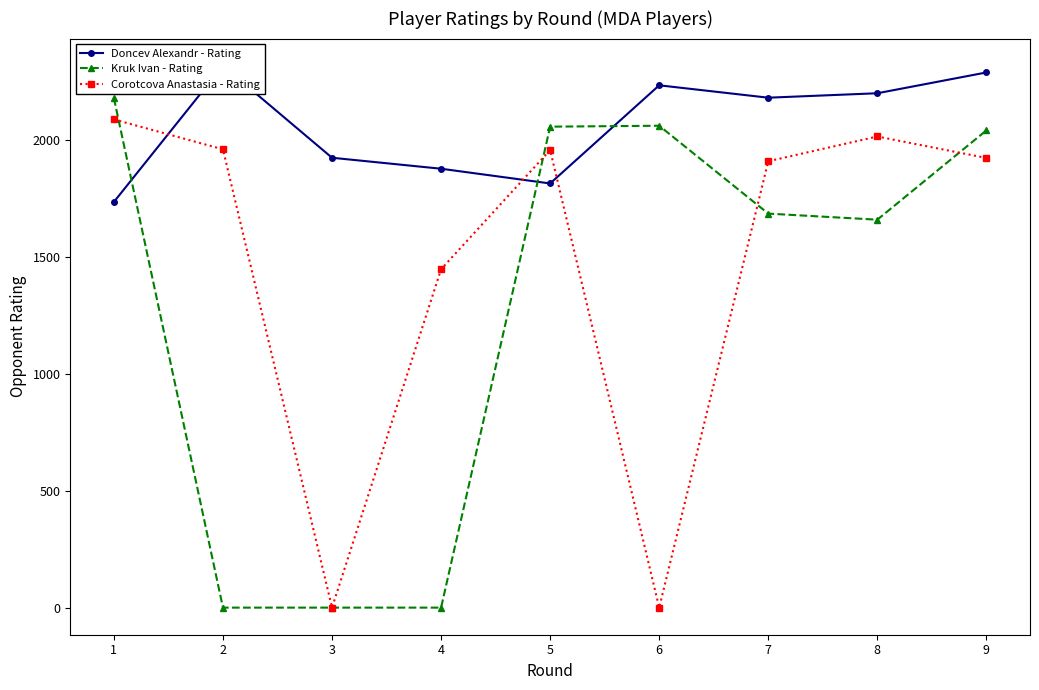

Does the chart display data point markers on the line(s)?

Yes